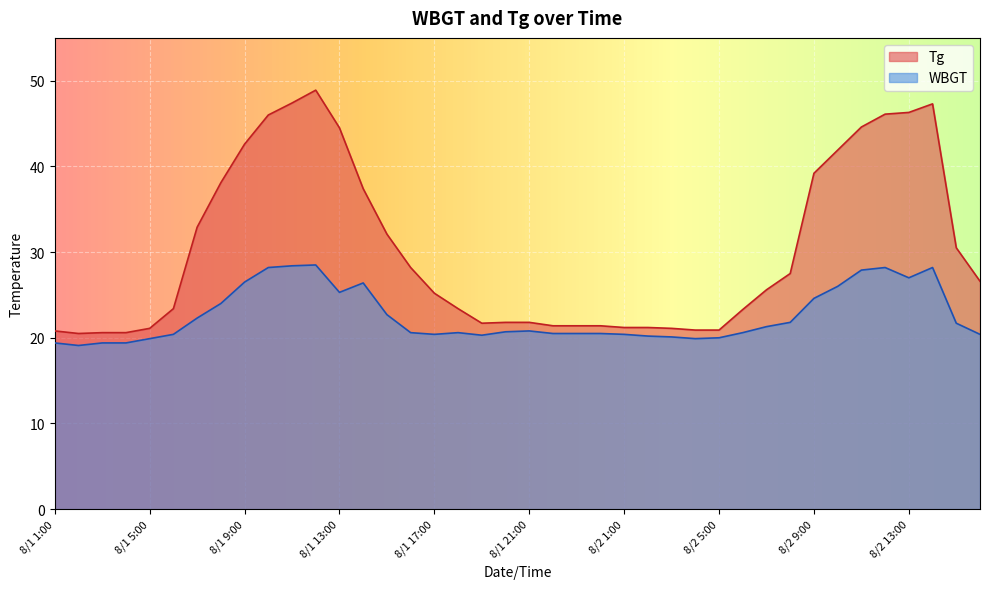

Does the chart display data point markers on the line(s)?

No